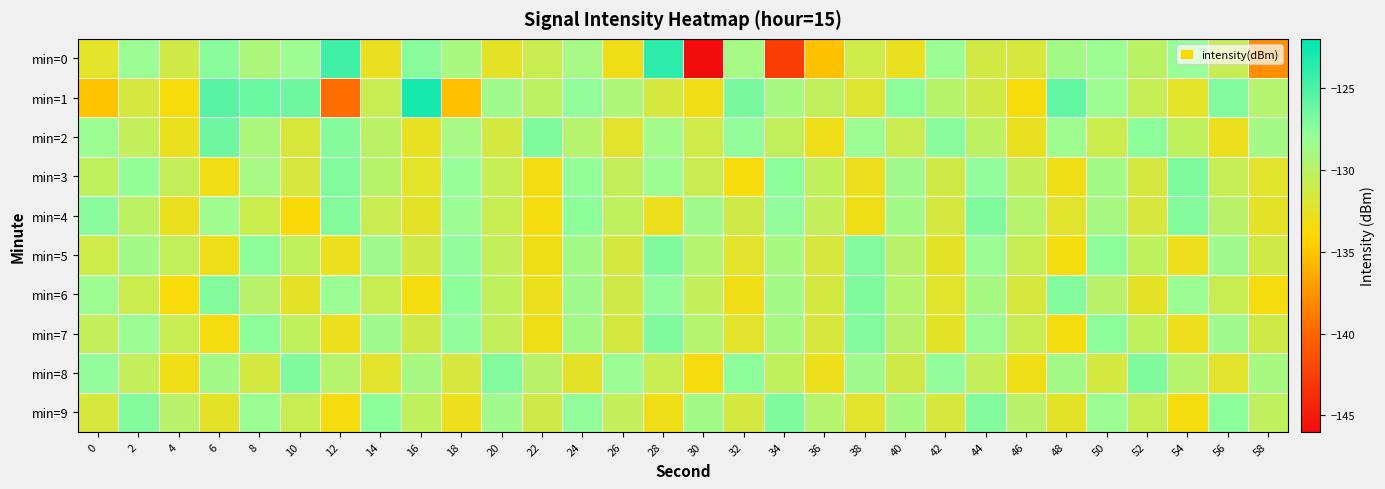

Which series has the largest range (max minus min)?

min=0